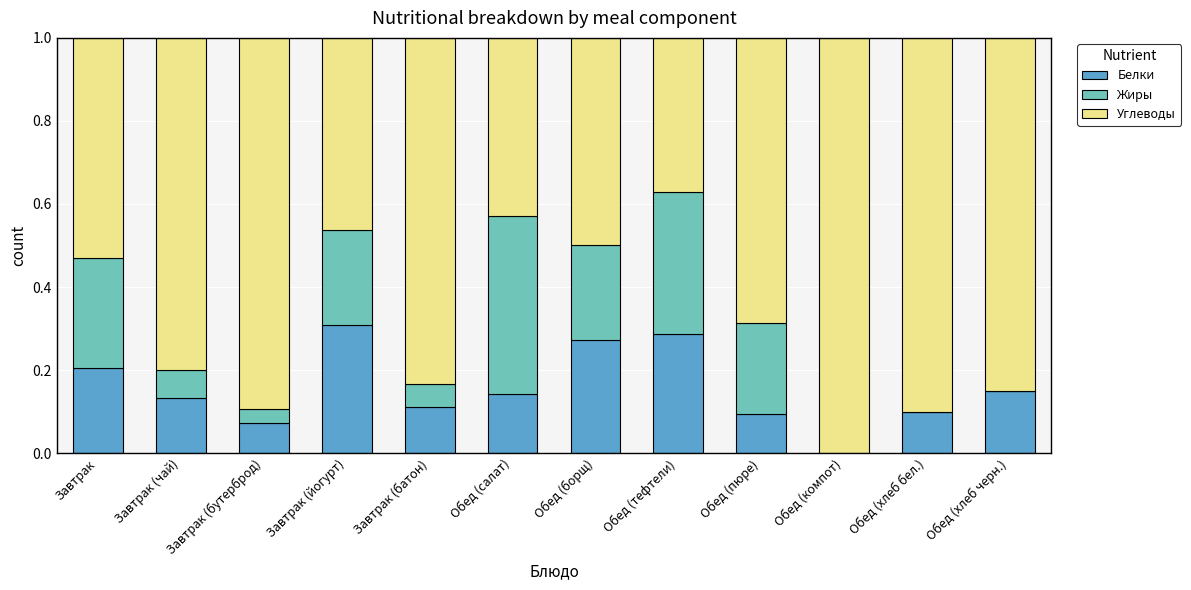

What is the total value across all series at Обед (салат)?

1.0